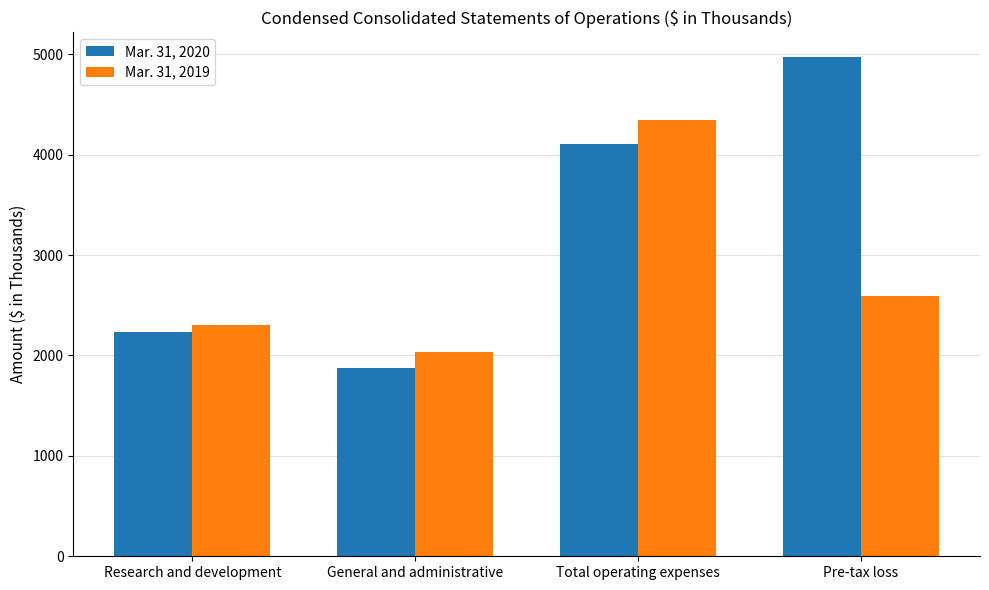

What is the sum of the Mar. 31, 2020 values at Pre-tax loss and Research and development?

7208